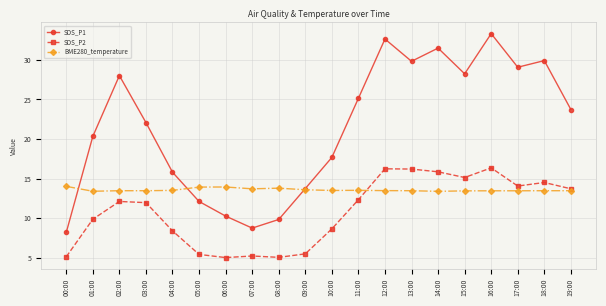

True or false: SDS_P1 and SDS_P2 intersect in this chart.

False